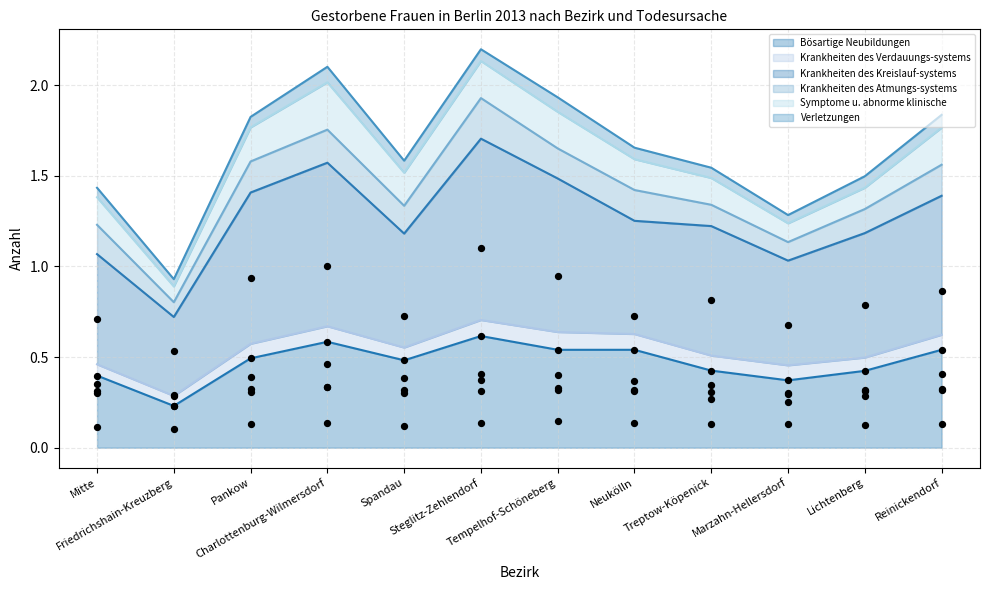

Is the value of Krankheiten des Kreislauf-systems at Steglitz-Zehlendorf greater than the value of Bösartige Neubildungen at Spandau?

Yes